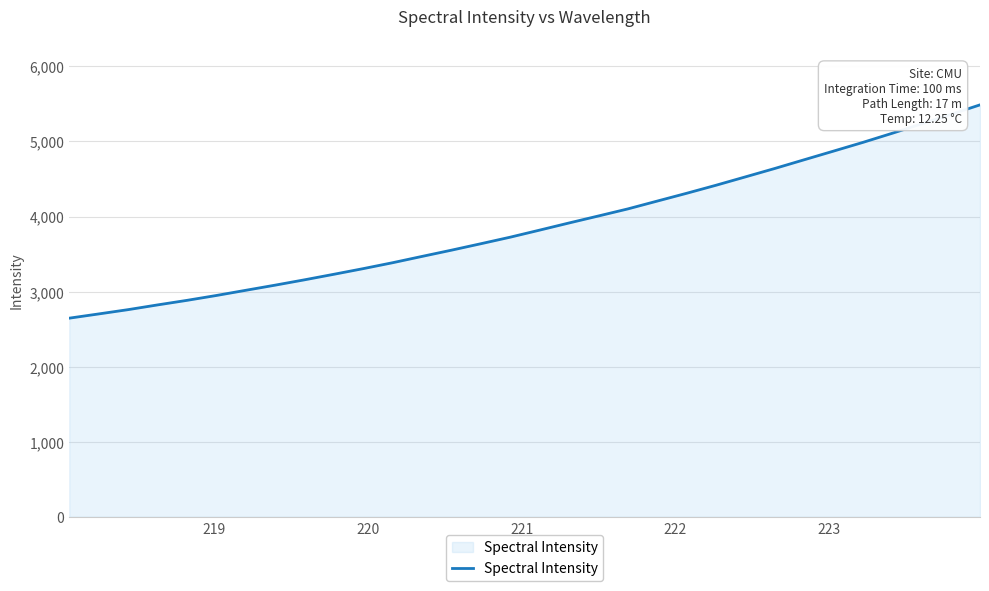

What is the minimum value shown in the chart?

2646.5